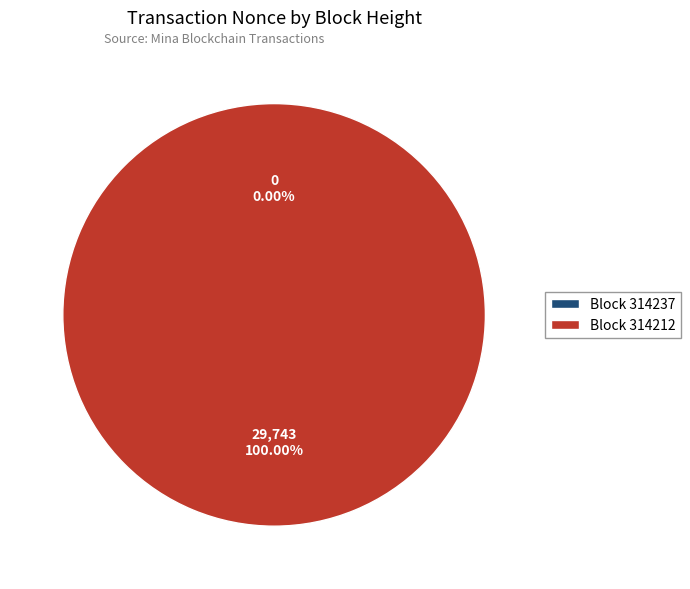

How many slices are in this pie chart?

2